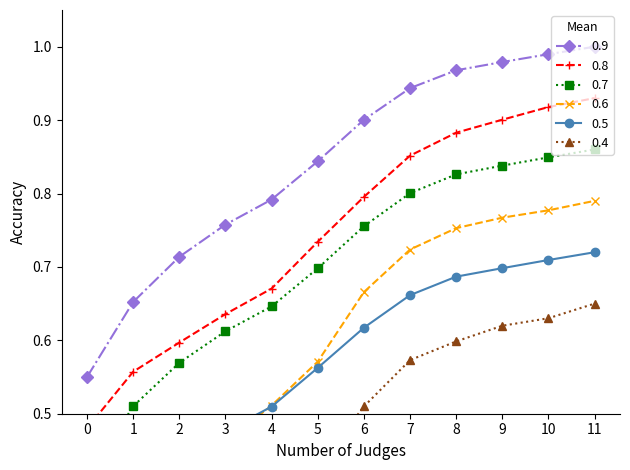

True or false: Test2 DL Per Tone (Huawei) and Test3 CCA DL Effective (Huawei) intersect in this chart.

False